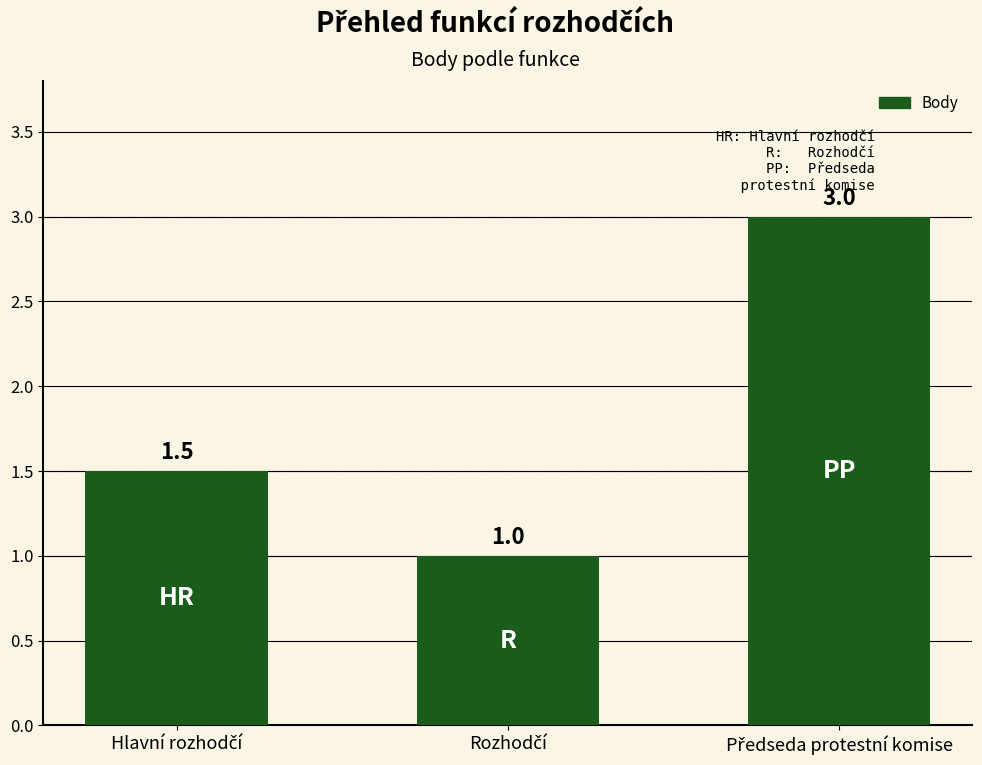

What is the greatest value displayed?

3.0